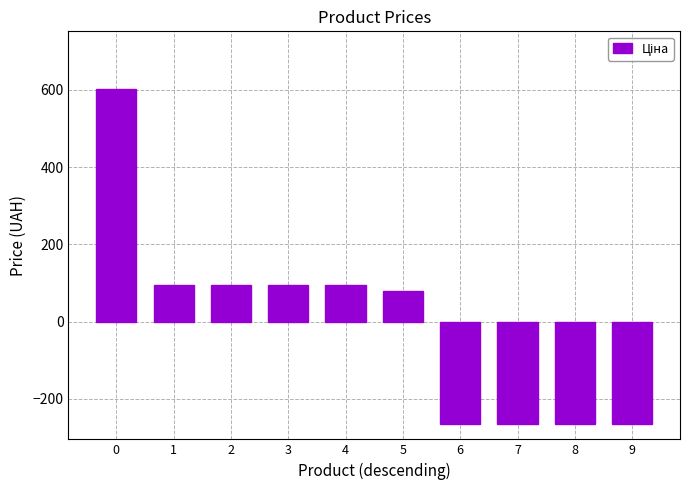

What is the difference between the maximum and minimum values?

866.3